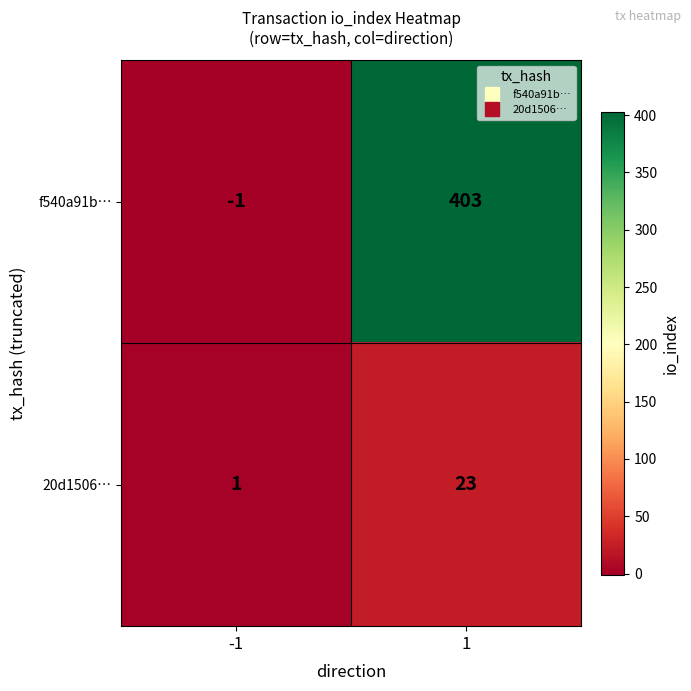

What is the maximum value for f540a91b…?

403